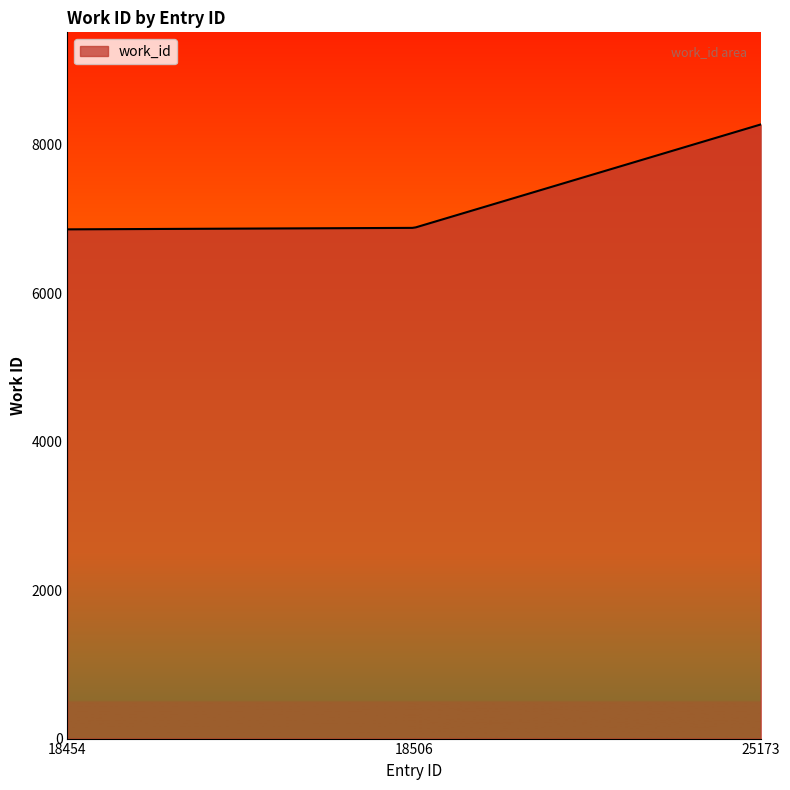

What is the difference between the maximum and minimum values?

1413.0